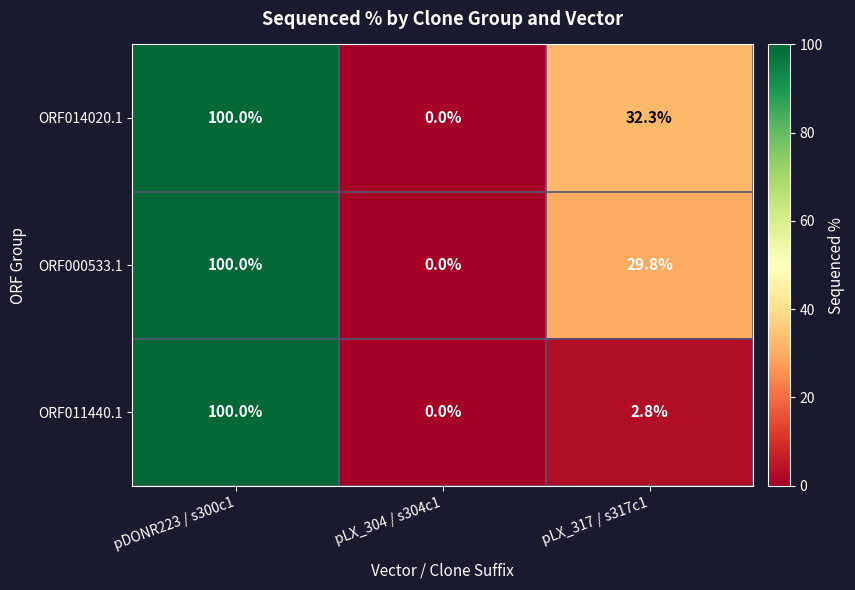

Where is ORF014020.1 nearest to the value 50?

pLX_317 / s317c1